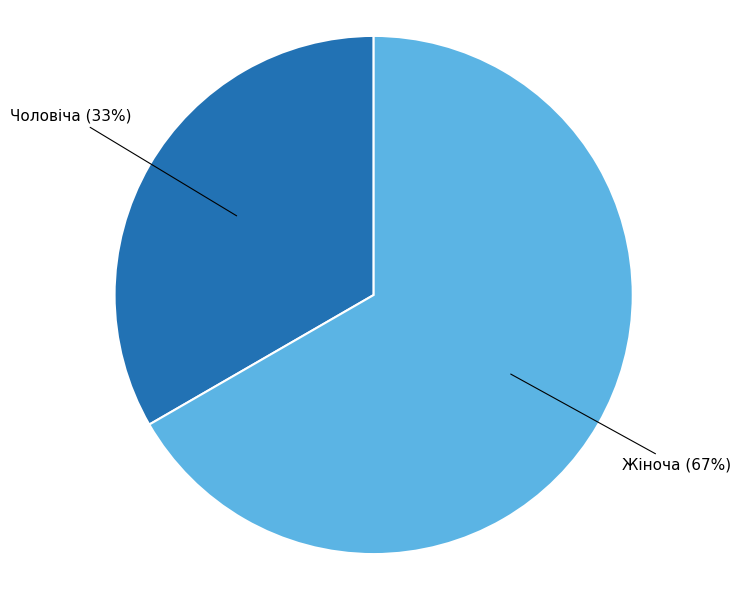

Which slice is the smallest?

Чоловіча